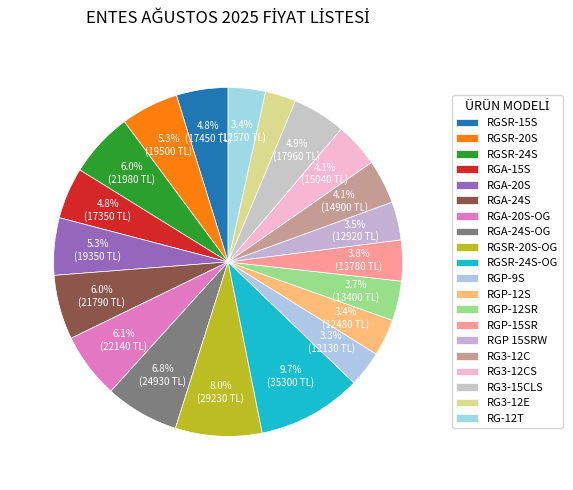

What is the change in value from RGSR-20S to RGA-20S-OG?

+2640